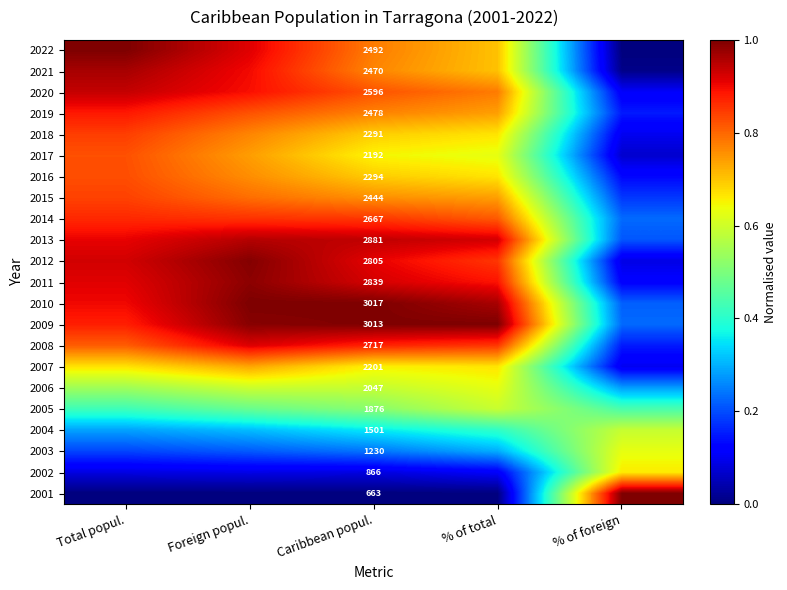

At which label is 2010 closest to 0?

% of foreign